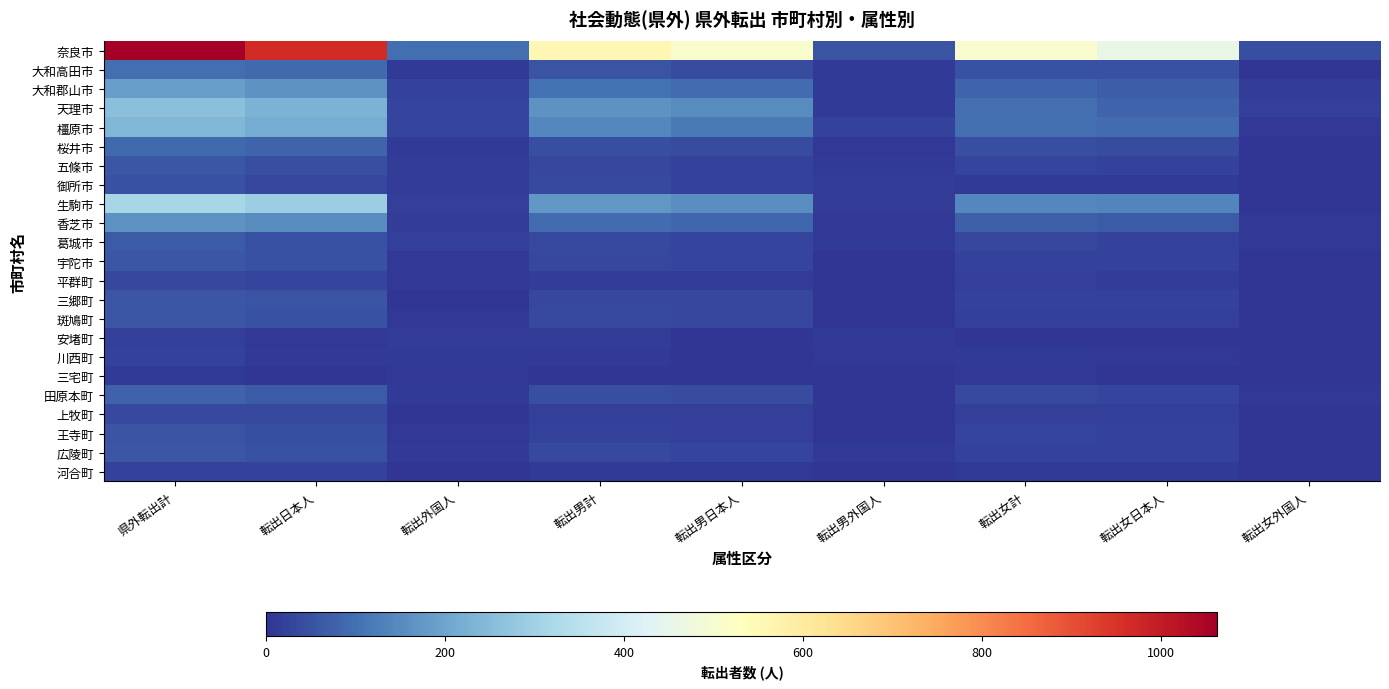

Reading right to left, what are all the values shown in this chart?

奈良市: 転出女外国人=44	転出女日本人=459	転出女計=503	転出男外国人=52	転出男日本人=508	転出男計=560	転出外国人=96	転出日本人=967	県外転出計=1063
大和高田市: 転出女外国人=1	転出女日本人=47	転出女計=48	転出男外国人=9	転出男日本人=41	転出男計=50	転出外国人=10	転出日本人=88	県外転出計=98
大和郡山市: 転出女外国人=13	転出女日本人=70	転出女計=83	転出男外国人=10	転出男日本人=94	転出男計=104	転出外国人=23	転出日本人=164	県外転出計=187
天理市: 転出女外国人=17	転出女日本人=79	転出女計=96	転出男外国人=10	転出男日本人=152	転出男計=162	転出外国人=27	転出日本人=231	県外転出計=258
橿原市: 転出女外国人=5	転出女日本人=92	転出女計=97	転出男外国人=23	転出男日本人=120	転出男計=143	転出外国人=28	転出日本人=212	県外転出計=240
桜井市: 転出女外国人=4	転出女日本人=40	転出女計=44	転出男外国人=6	転出男日本人=39	転出男計=45	転出外国人=10	転出日本人=79	県外転出計=89
五條市: 転出女外国人=2	転出女日本人=23	転出女計=25	転出男外国人=11	転出男日本人=21	転出男計=32	転出外国人=13	転出日本人=44	県外転出計=57
御所市: 転出女外国人=1	転出女日本人=10	転出女計=11	転出男外国人=15	転出男日本人=22	転出男計=37	転出外国人=16	転出日本人=32	県外転出計=48
生駒市: 転出女外国人=4	転出女日本人=138	転出女計=142	転出男外国人=16	転出男日本人=156	転出男計=172	転出外国人=20	転出日本人=294	県外転出計=314
香芝市: 転出女外国人=8	転出女日本人=64	転出女計=72	転出男外国人=7	転出男日本人=86	転出男計=93	転出外国人=15	転出日本人=150	県外転出計=165
葛城市: 転出女外国人=7	転出女日本人=23	転出女計=30	転出男外国人=10	転出男日本人=25	転出男計=35	転出外国人=17	転出日本人=48	県外転出計=65
宇陀市: 転出女外国人=3	転出女日本人=21	転出女計=24	転出男外国人=4	転出男日本人=27	転出男計=31	転出外国人=7	転出日本人=48	県外転出計=55
平群町: 転出女外国人=3	転出女日本人=14	転出女計=17	転出男外国人=2	転出男日本人=14	転出男計=16	転出外国人=5	転出日本人=28	県外転出計=33
三郷町: 転出女外国人=0	転出女日本人=23	転出女計=23	転出男外国人=1	転出男日本人=30	転出男計=31	転出外国人=1	転出日本人=53	県外転出計=54
斑鳩町: 転出女外国人=2	転出女日本人=17	転出女計=19	転出男外国人=4	転出男日本人=31	転出男計=35	転出外国人=6	転出日本人=48	県外転出計=54
安堵町: 転出女外国人=3	転出女日本人=1	転出女計=4	転出男外国人=10	転出男日本人=4	転出男計=14	転出外国人=13	転出日本人=5	県外転出計=18
川西町: 転出女外国人=4	転出女日本人=7	転出女計=11	転出男外国人=6	転出男日本人=4	転出男計=10	転出外国人=10	転出日本人=11	県外転出計=21
三宅町: 転出女外国人=3	転出女日本人=3	転出女計=6	転出男外国人=3	転出男日本人=1	転出男計=4	転出外国人=6	転出日本人=4	県外転出計=10
田原本町: 転出女外国人=8	転出女日本人=28	転出女計=36	転出男外国人=4	転出男日本人=38	転出男計=42	転出外国人=12	転出日本人=66	県外転出計=78
上牧町: 転出女外国人=0	転出女日本人=18	転出女計=18	転出男外国人=2	転出男日本人=17	転出男計=19	転出外国人=2	転出日本人=35	県外転出計=37
王寺町: 転出女外国人=2	転出女日本人=24	転出女計=26	転出男外国人=4	転出男日本人=20	転出男計=24	転出外国人=6	転出日本人=44	県外転出計=50
広陵町: 転出女外国人=1	転出女日本人=22	転出女計=23	転出男外国人=10	転出男日本人=25	転出男計=35	転出外国人=11	転出日本人=47	県外転出計=58
河合町: 転出女外国人=0	転出女日本人=10	転出女計=10	転出男外国人=0	転出男日本人=11	転出男計=11	転出外国人=0	転出日本人=21	県外転出計=21